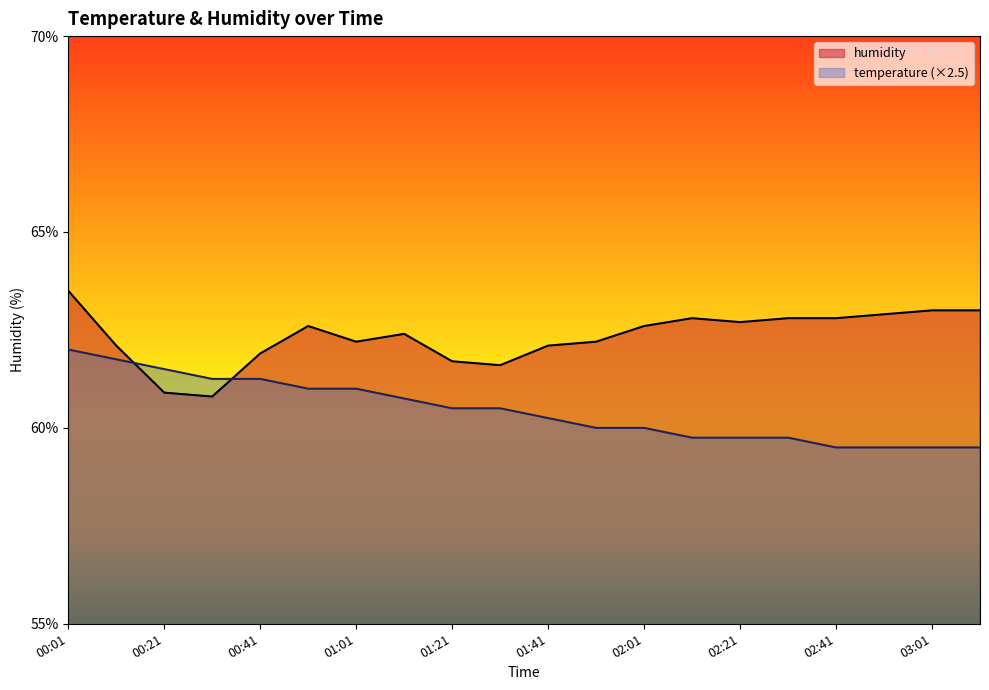

Rank the categories by temperature value from lowest to highest.

02:41, 02:51, 03:01, 03:11, 02:11, 02:21, 02:31, 01:51, 02:01, 01:41, 01:21, 01:31, 01:11, 00:51, 01:01, 00:31, 00:41, 00:21, 00:11, 00:01